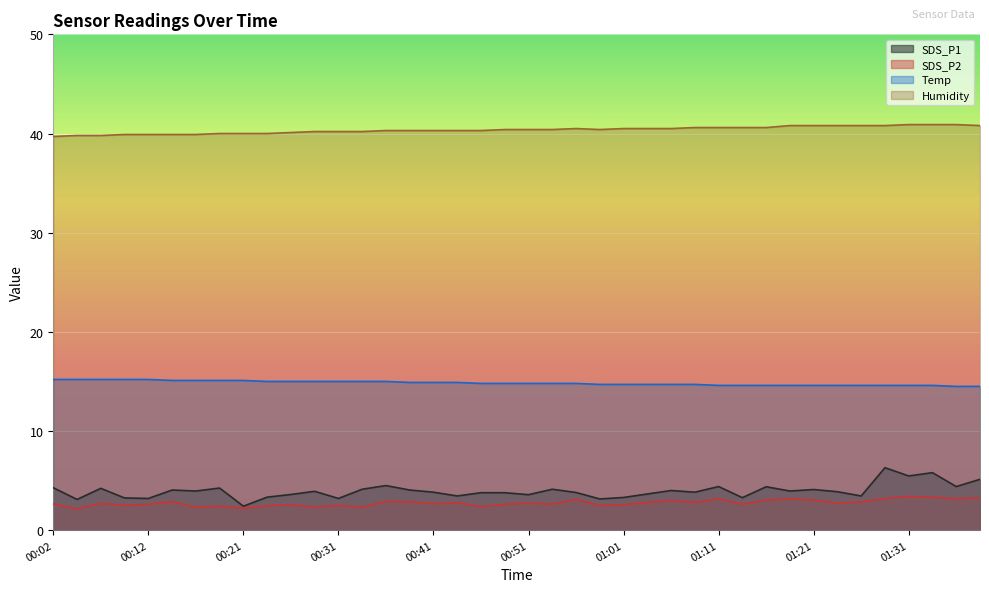

At 00:51, list the series in order from largest to smallest.

Humidity, Temp, SDS_P1, SDS_P2